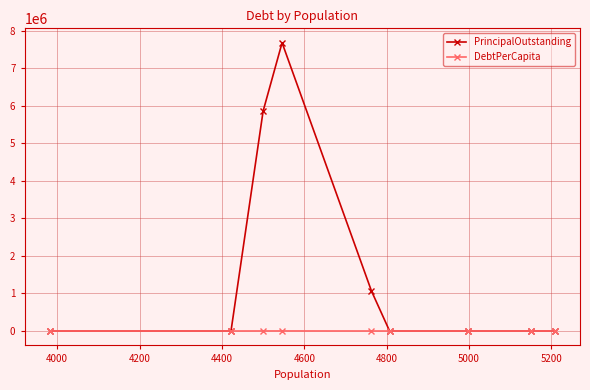

List the series in order of their peak value, highest first.

PrincipalOutstanding, DebtPerCapita